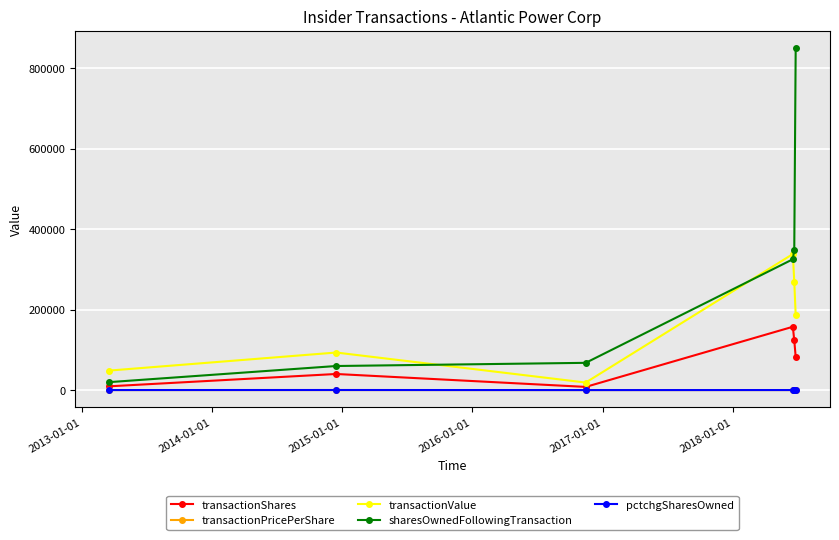

Which series has the widest spread of values?

sharesOwnedFollowingTransaction